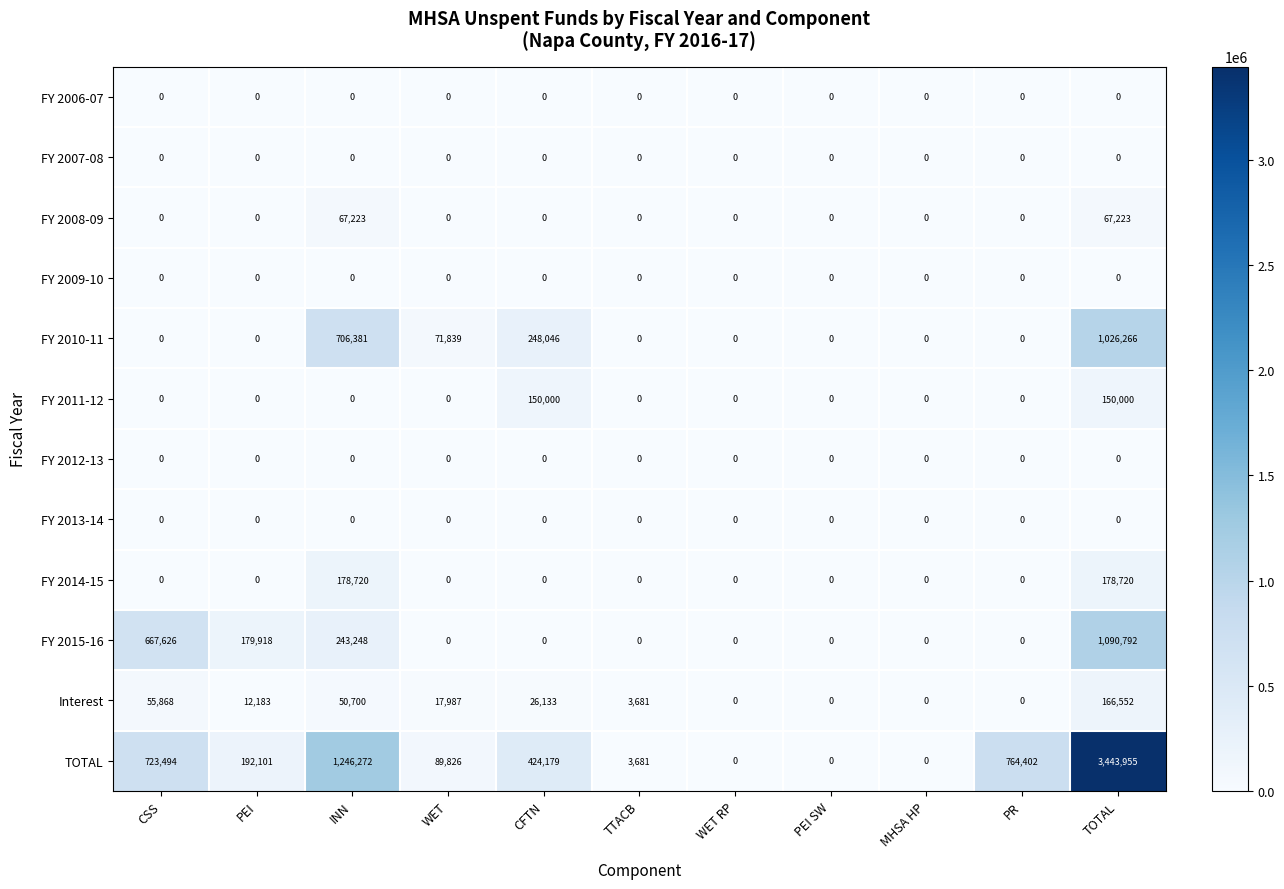

The Interest series shows 12183 at PEI. True or false?

True